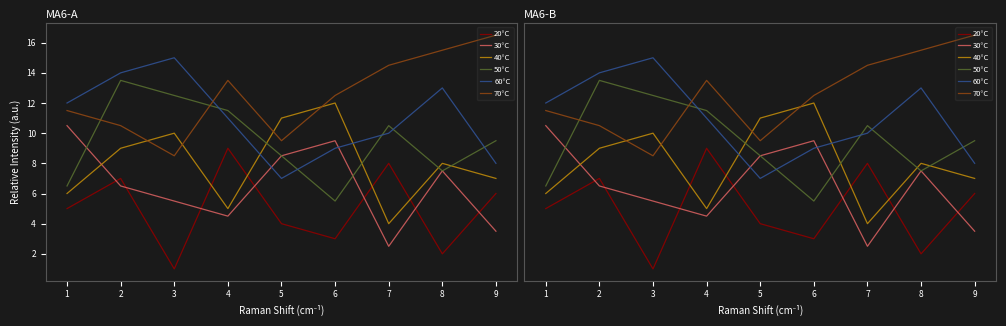

How many data points in 20°C are above 5?

4